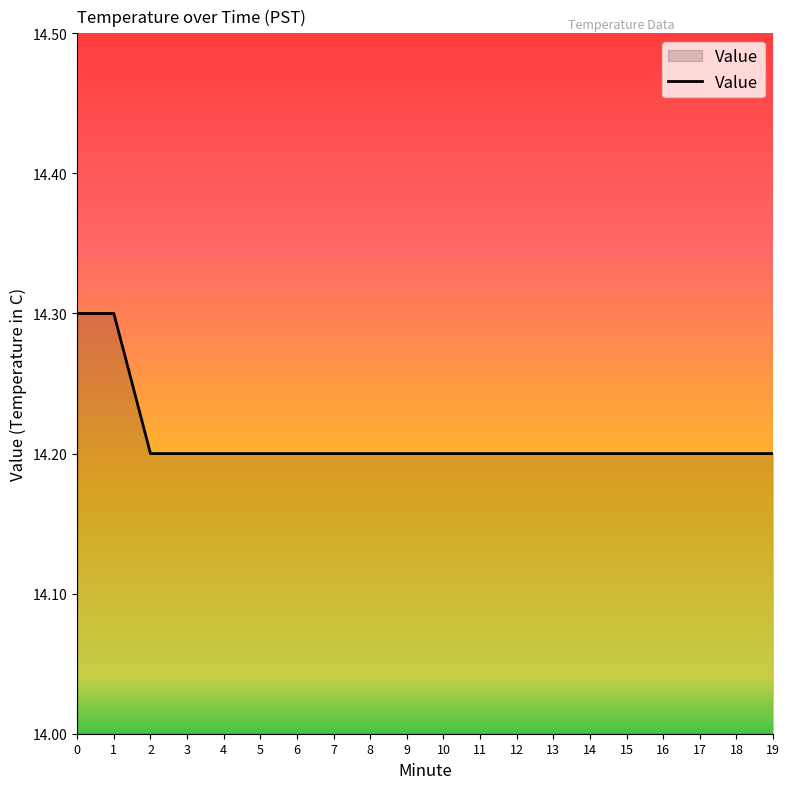

What is the maximum value shown in the chart?

14.3